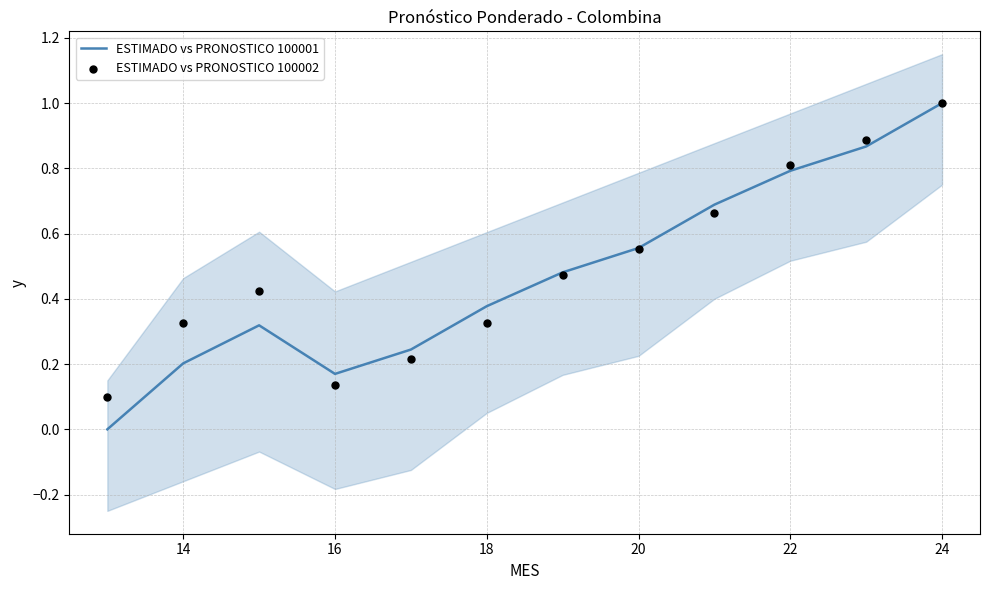

Which series has the widest spread of Y values?

ESTIMADO vs PRONOSTICO 100001